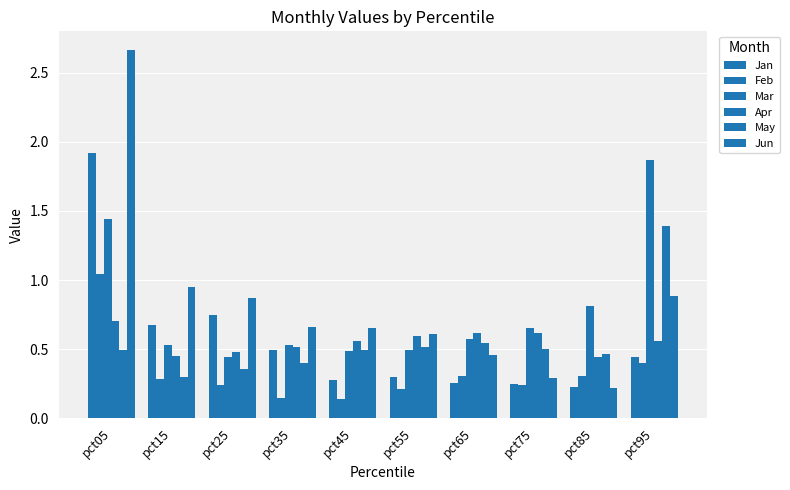

Which series changed the most between pct25 and pct65?

Jan